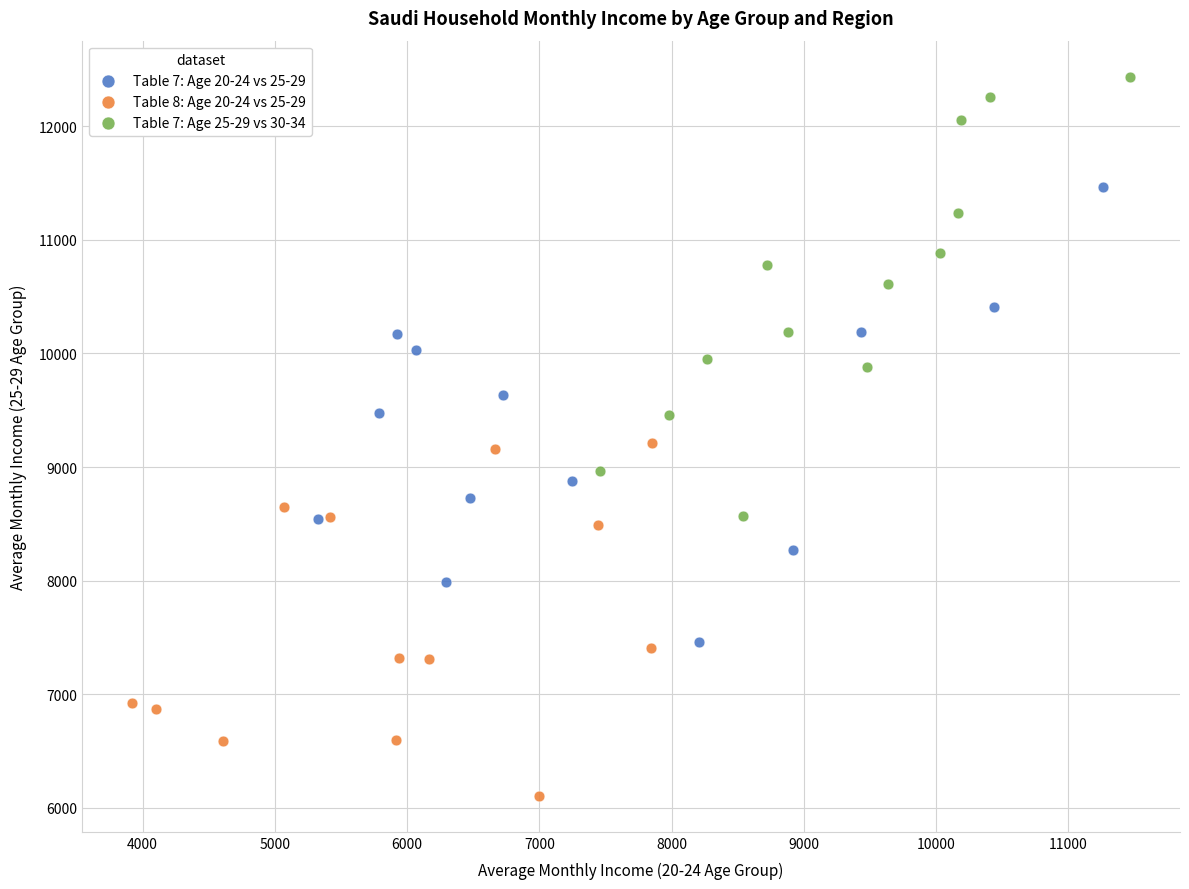

What are all the series names shown in the legend?

Table 7: Age 20-24 vs 25-29, Table 8: Age 20-24 vs 25-29, Table 7: Age 25-29 vs 30-34